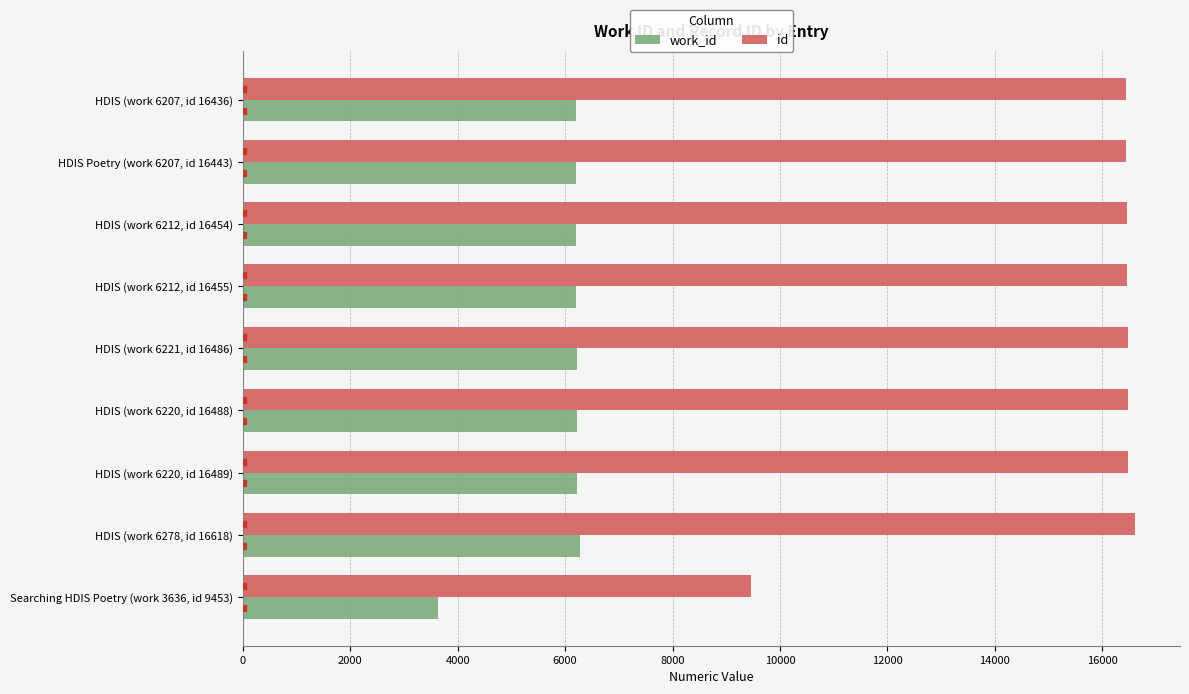

Which series has the largest range (max minus min)?

id